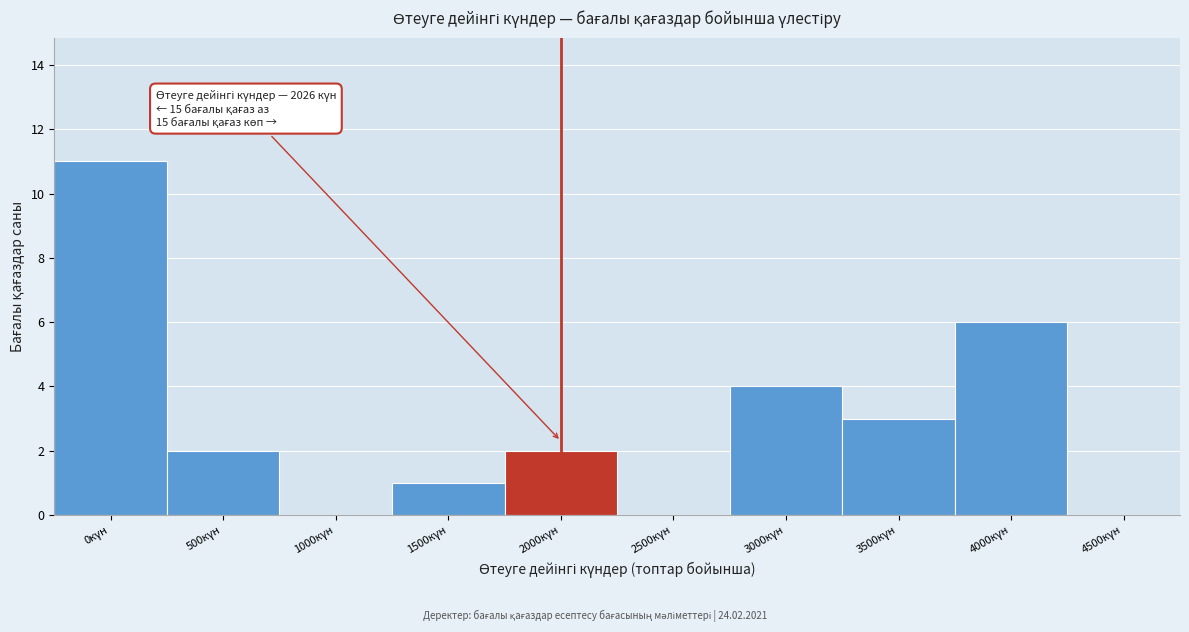

What is the sum of all values?

29